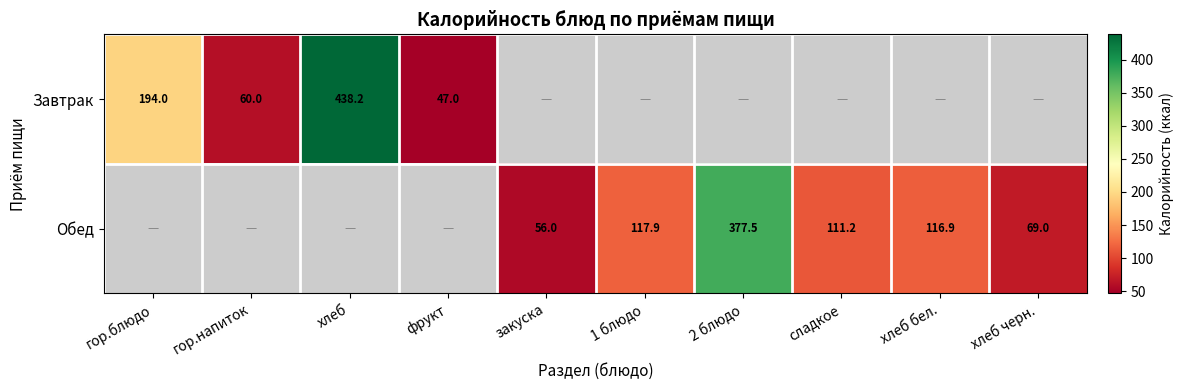

Is the value of Завтрак at 1 блюдо greater than the value of Обед at хлеб черн.?

No